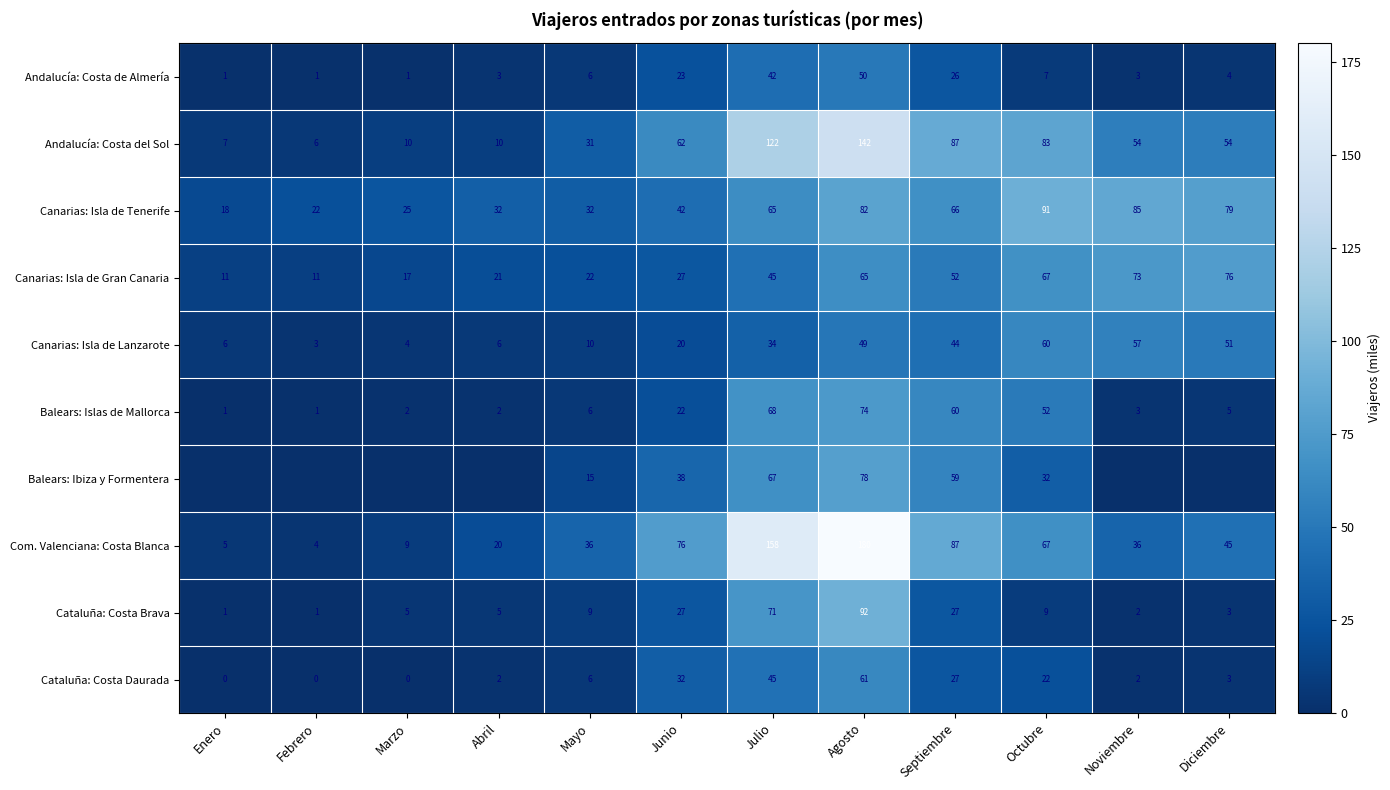

At which label is Andalucía: Costa de Almería closest to 25?

Septiembre